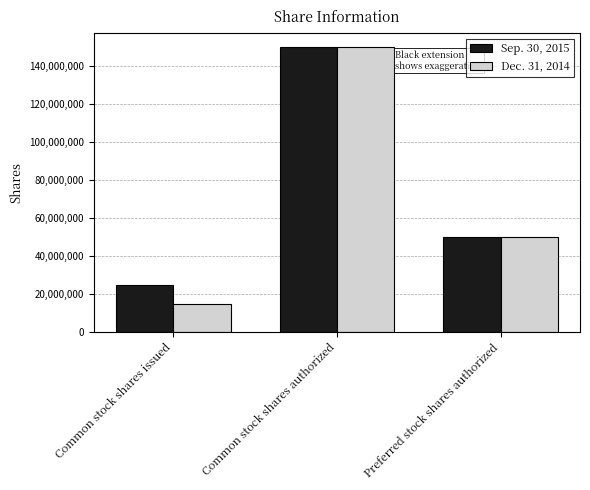

Between Common stock shares issued and Common stock shares authorized, which series saw the biggest shift?

Dec. 31, 2014